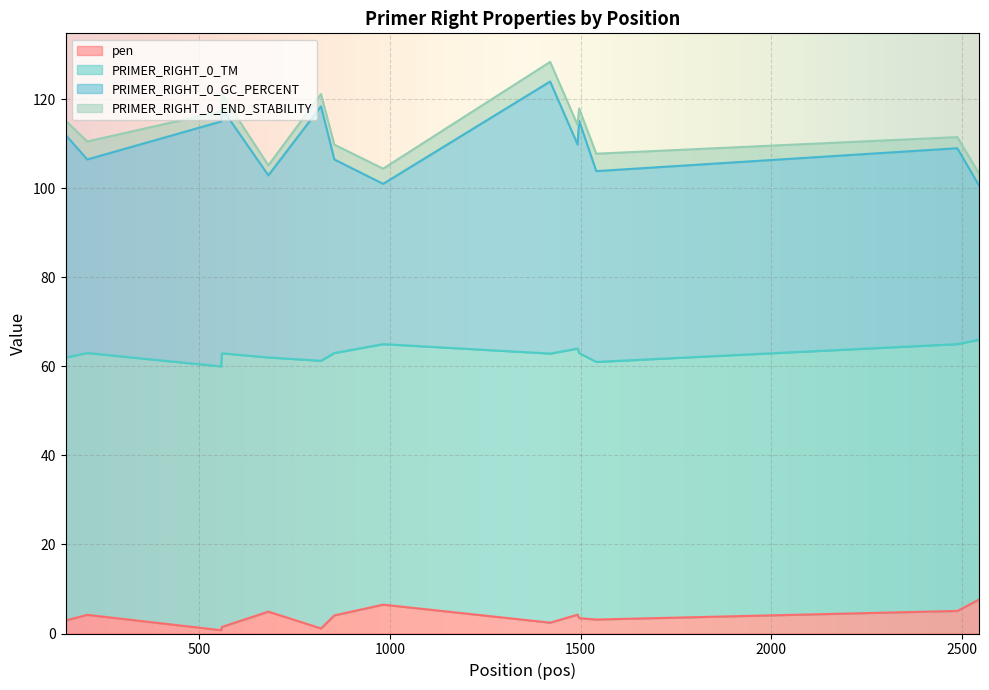

What are all the series names shown in the legend?

pen, PRIMER_RIGHT_0_TM, PRIMER_RIGHT_0_GC_PERCENT, PRIMER_RIGHT_0_END_STABILITY